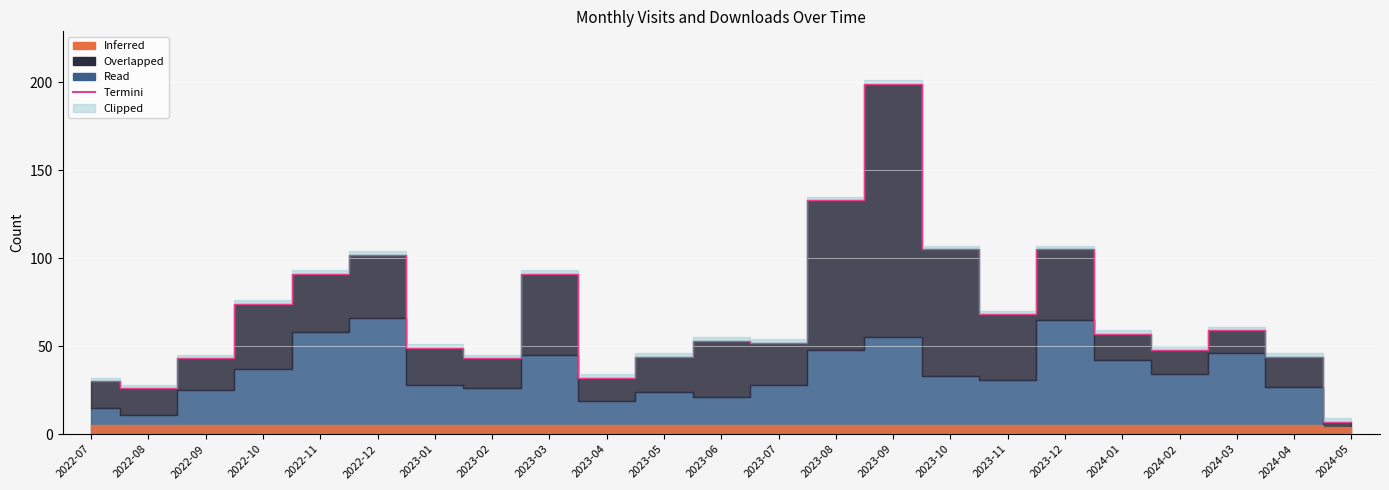

What is the change in value from 2022-08 to 2024-05?

-19